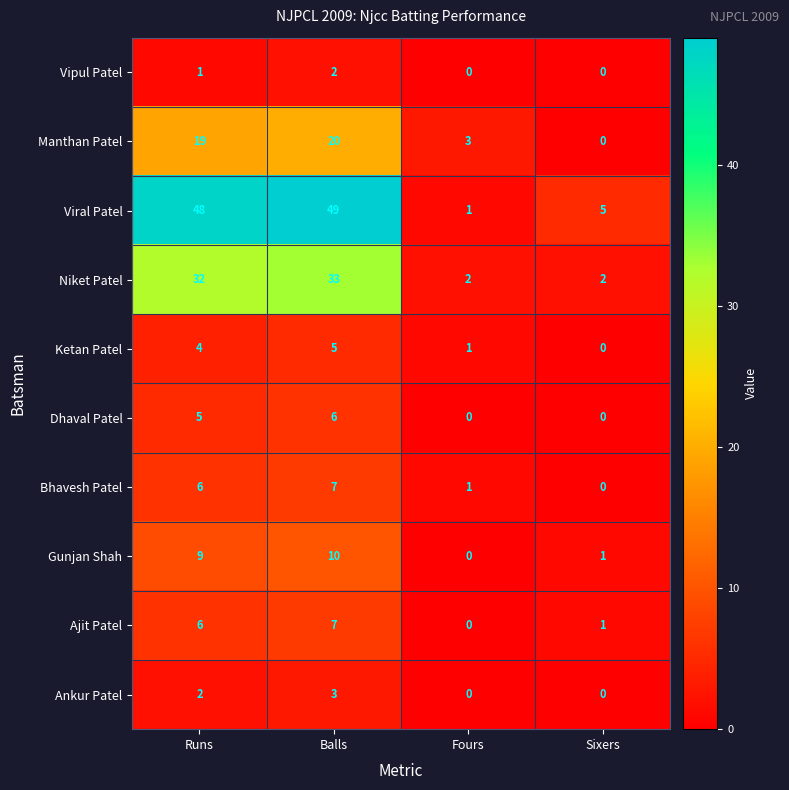

List the labels in order of Ketan Patel value, largest first.

Balls, Runs, Fours, Sixers